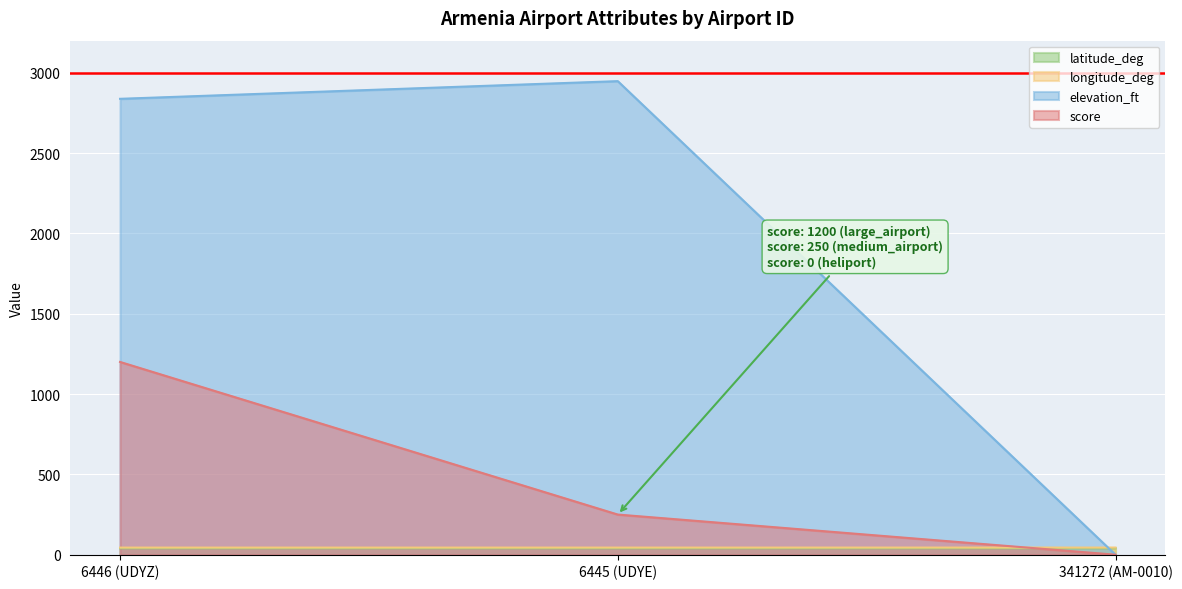

Does the chart display data point markers on the line(s)?

No